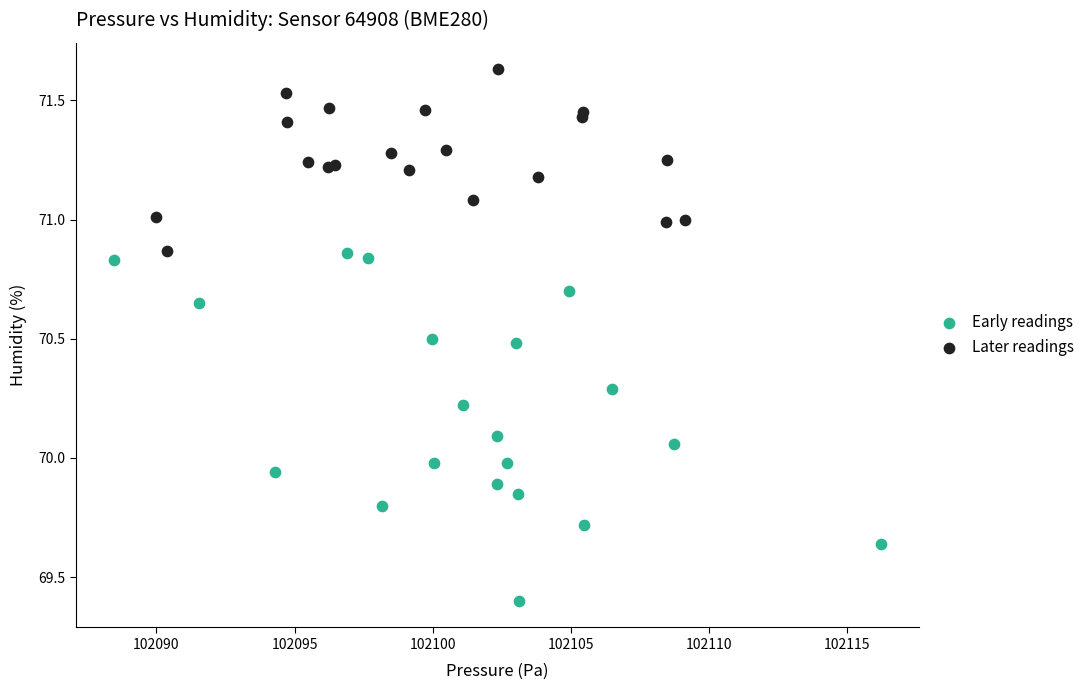

Which series has the widest spread of Y values?

Early readings